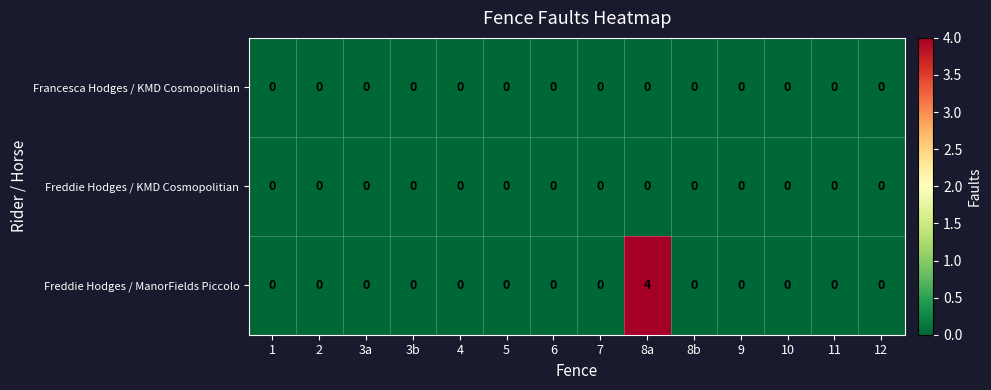

Which series has the widest spread of values?

Freddie Hodges / ManorFields Piccolo